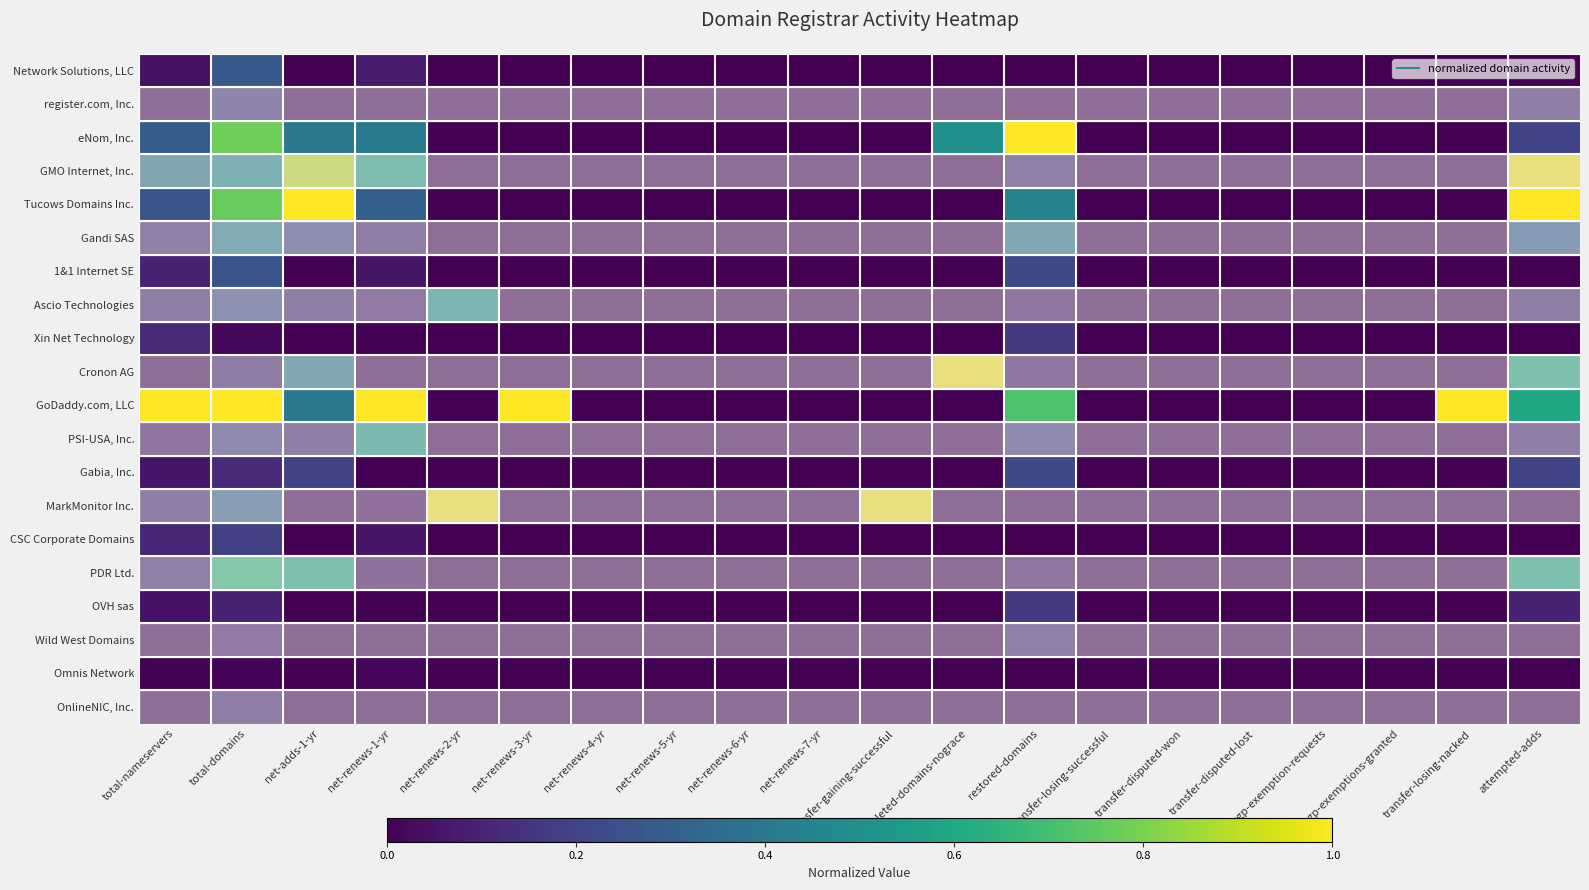

Rank the series at total-nameservers from lowest to highest value.

Omnis Network, OnlineNIC, Inc., Wild West Domains, register.com, Inc., Cronon AG, Network Solutions, LLC, OVH sas, PSI-USA, Inc., Gabia, Inc., Ascio Technologies, 1&1 Internet SE, MarkMonitor Inc., Gandi SAS, CSC Corporate Domains, PDR Ltd., Xin Net Technology, Tucows Domains Inc., eNom, Inc., GMO Internet, Inc., GoDaddy.com, LLC